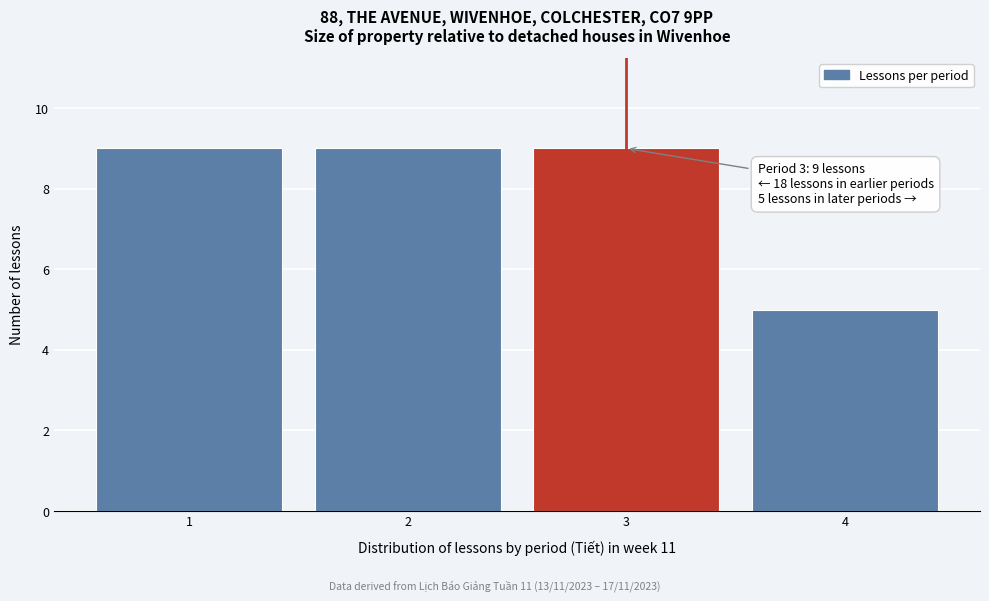

Reading left to right, transcribe all the data shown in this chart.

1=9	2=9	3=9	4=5